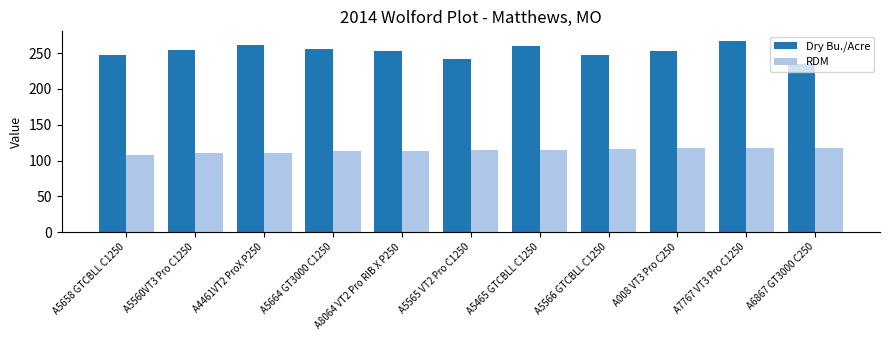

What is the greatest value displayed?

267.2